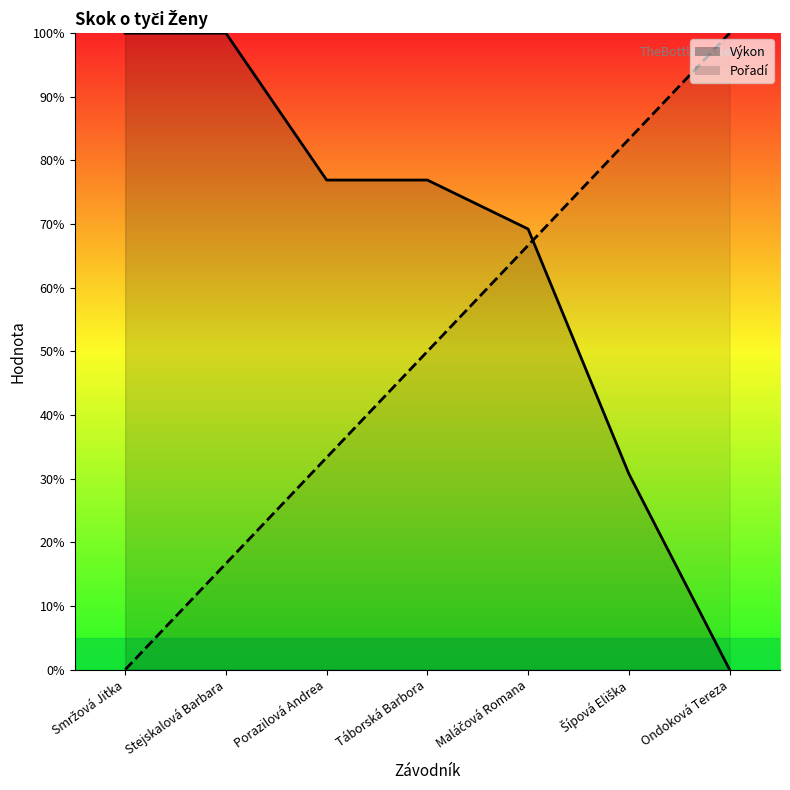

What is the difference between the Výkon values at Stejskalová Barbara and Porazilová Andrea?

23.1